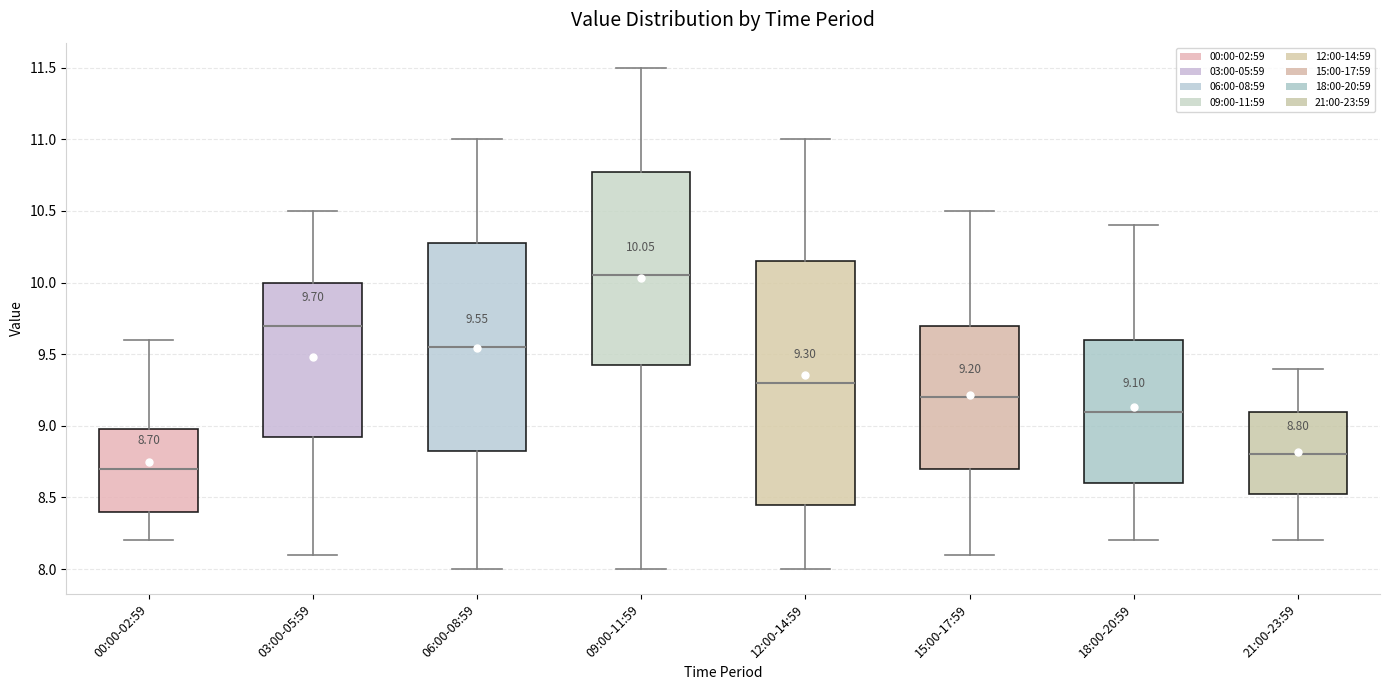

Comparing the boxes themselves (not the whiskers), which one is the tallest?

12:00-14:59